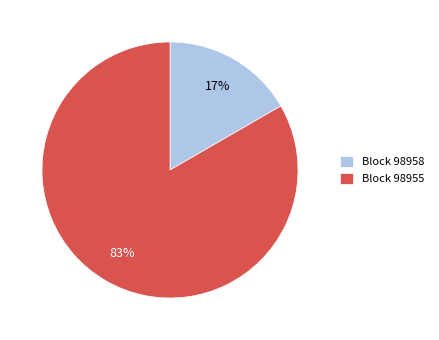

Between Block 98955 and Block 98958, which is larger?

Block 98955